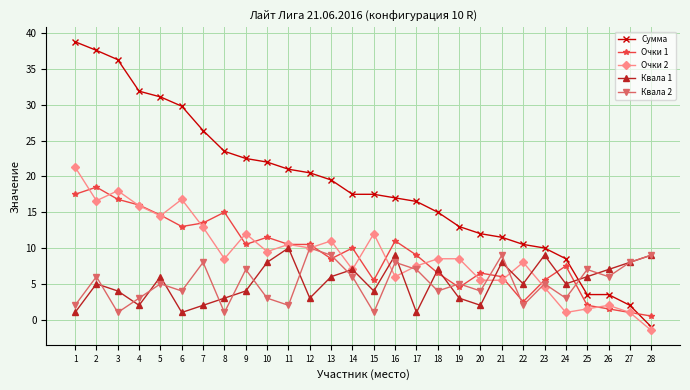

What is the minimum value for Очки 2?

-1.5